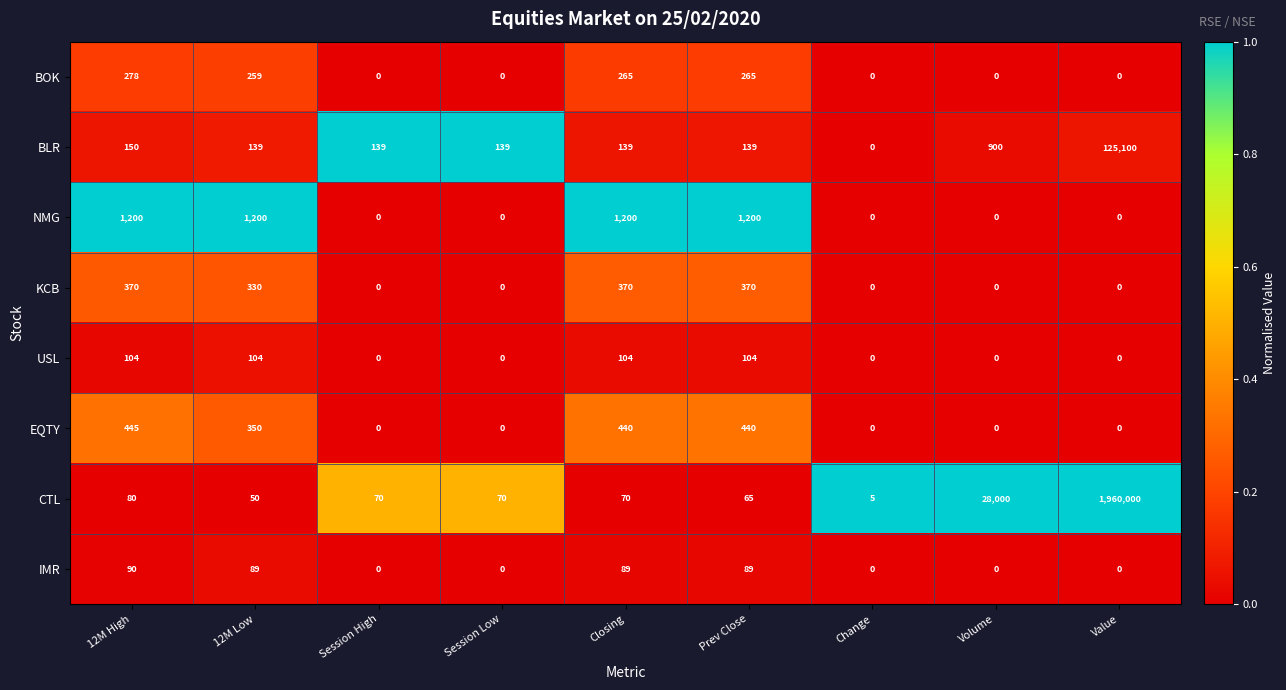

What is the difference between the NMG values at Change and Prev Close?

1200